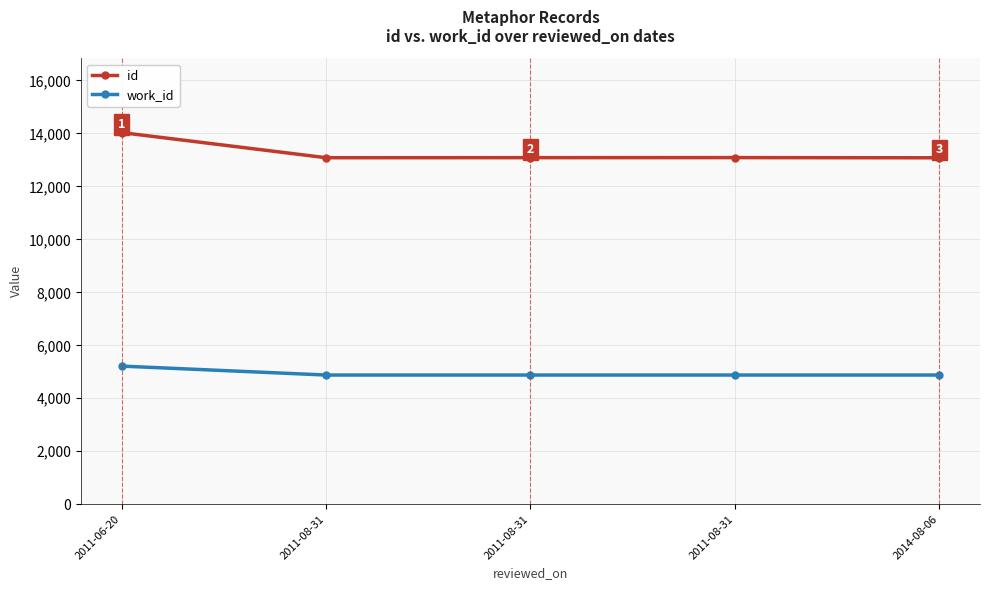

Is this an area chart (filled region under the line)?

No